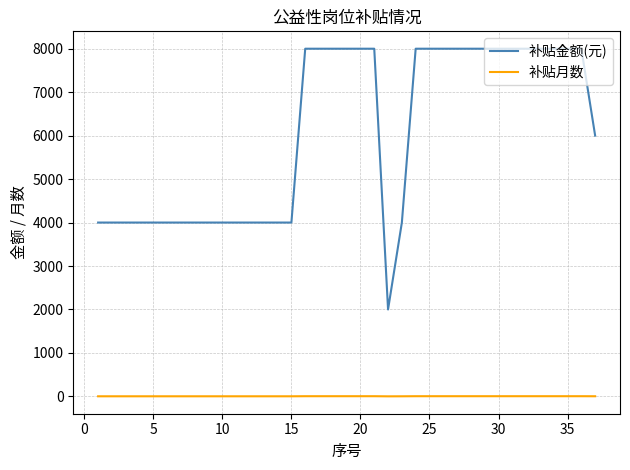

List the series in order of their overall mean, highest first.

补贴金额(元), 补贴月数